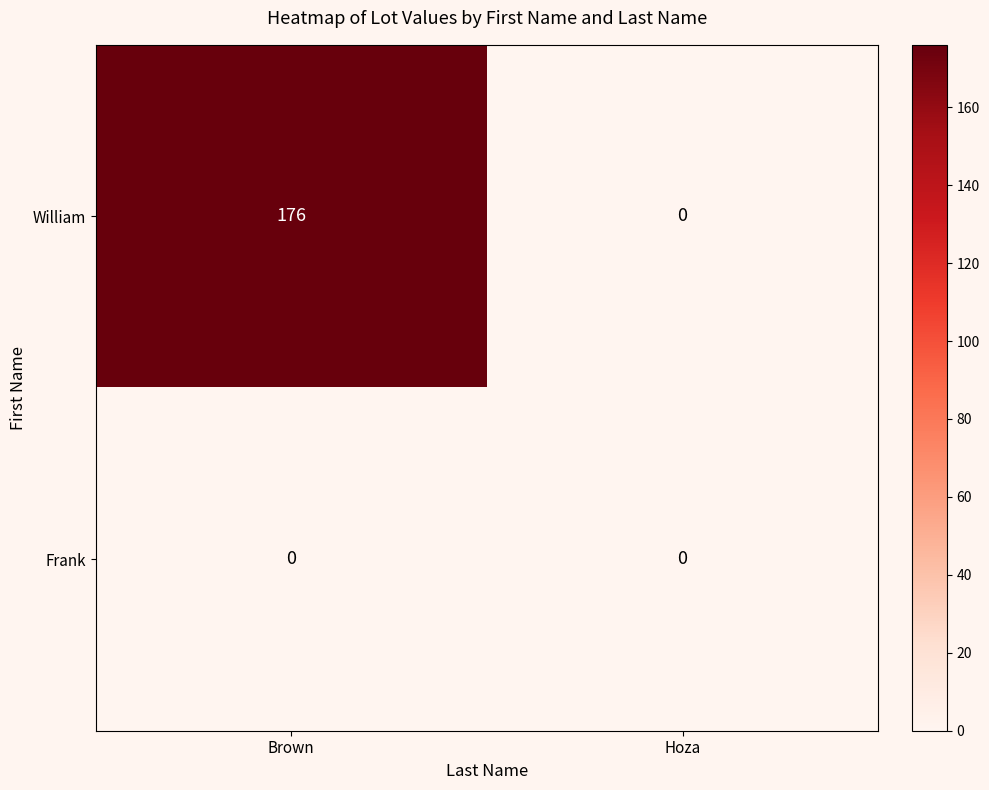

At which category is the sum across all series the highest?

Brown